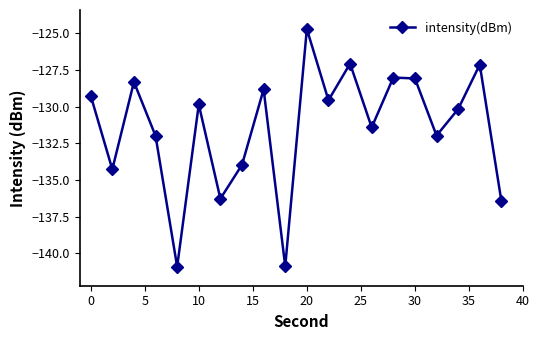

How many lines are shown in the chart?

1